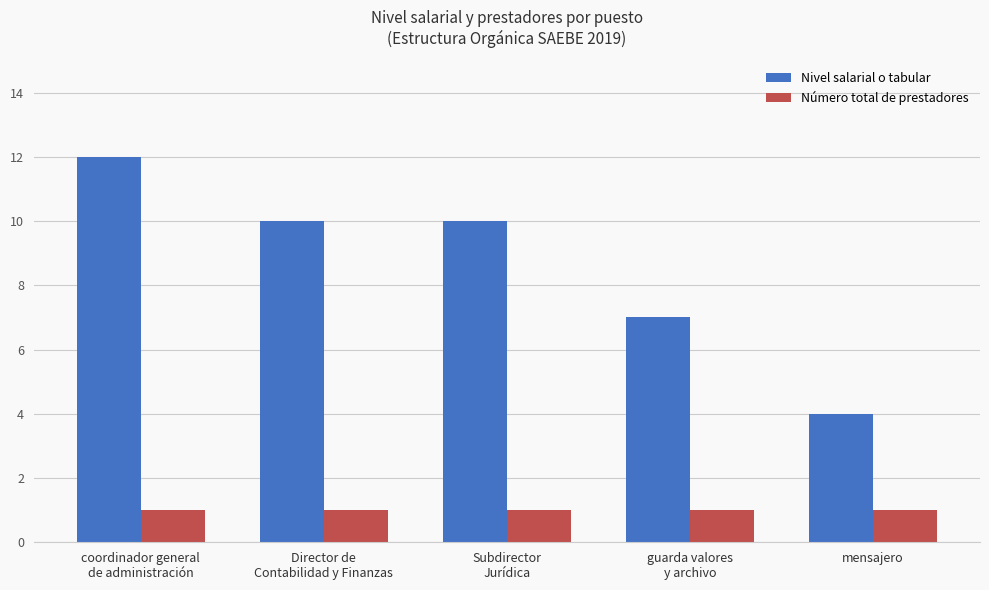

Reading left to right, list all the values displayed in this chart.

Nivel salarial o tabular: 12	10	10	7	4
Número total de prestadores: 1	1	1	1	1